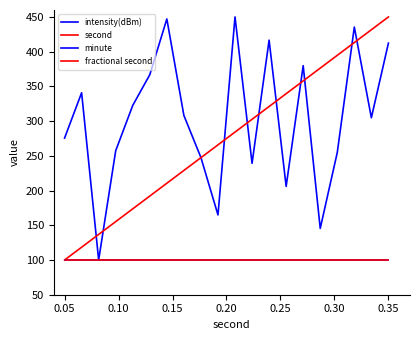

Is this an area chart (filled region under the line)?

No